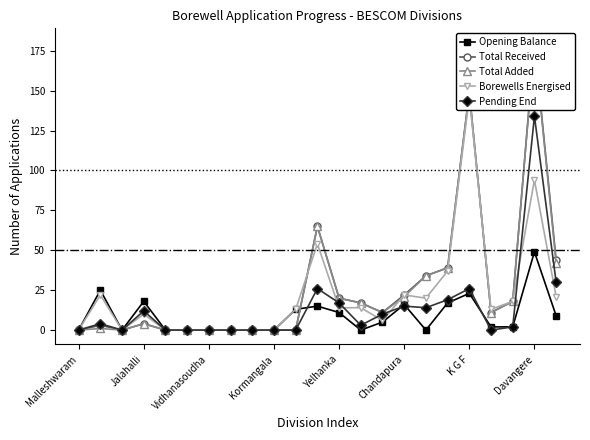

True or false: Opening Balance has a value of -15 at Kormangala.

False